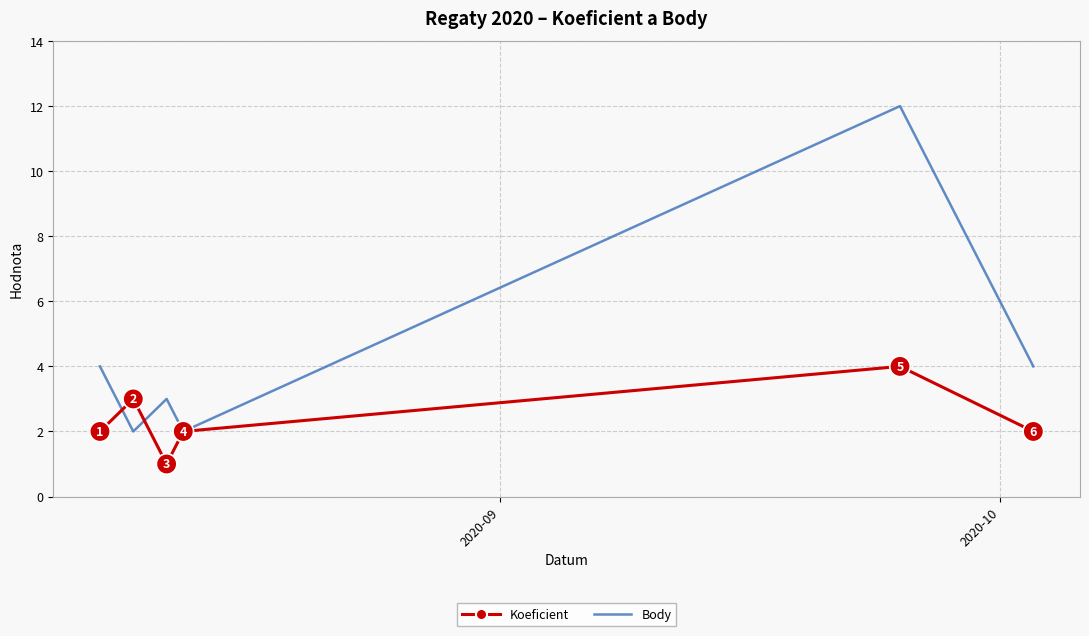

How many interior local peaks does the Koeficient series have?

2